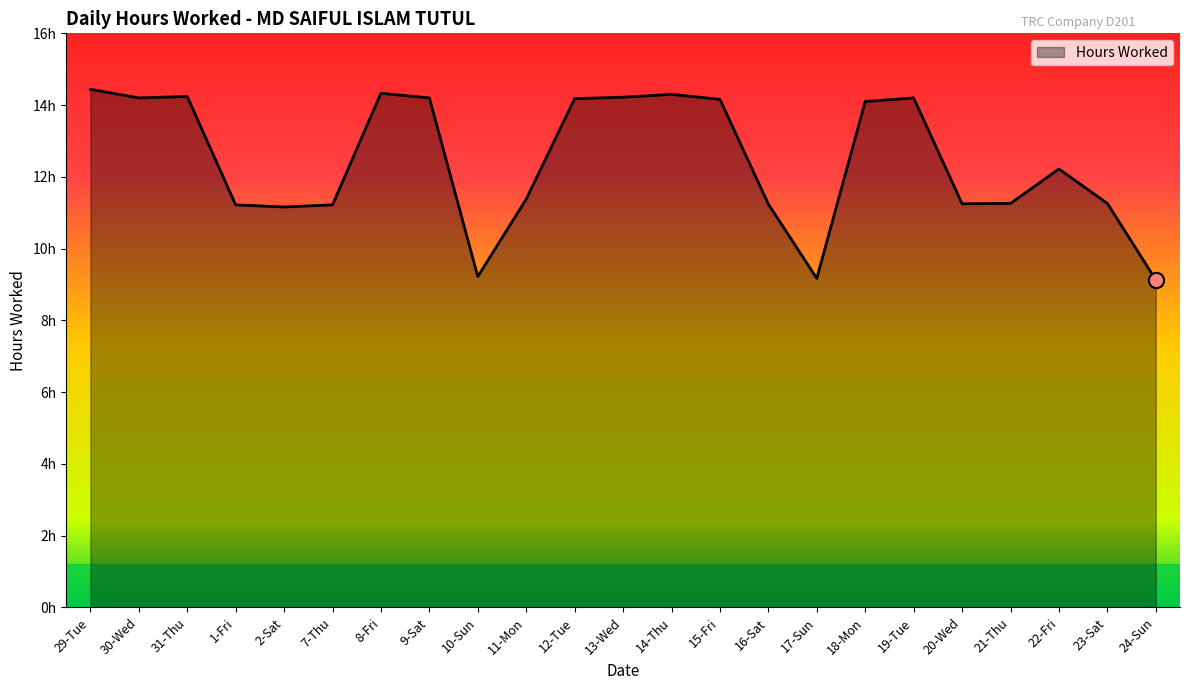

Is this an area chart (filled region under the line)?

Yes